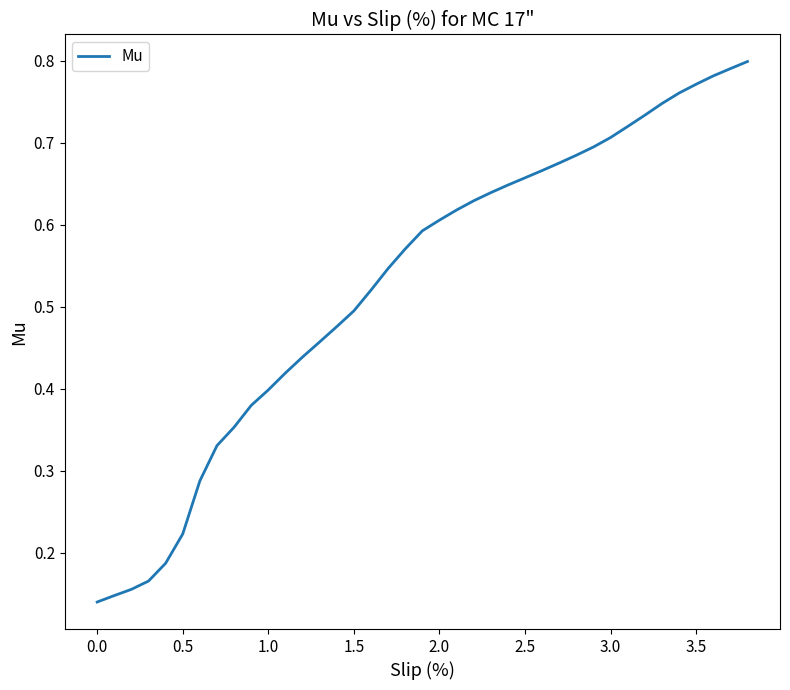

How many lines are shown in the chart?

1